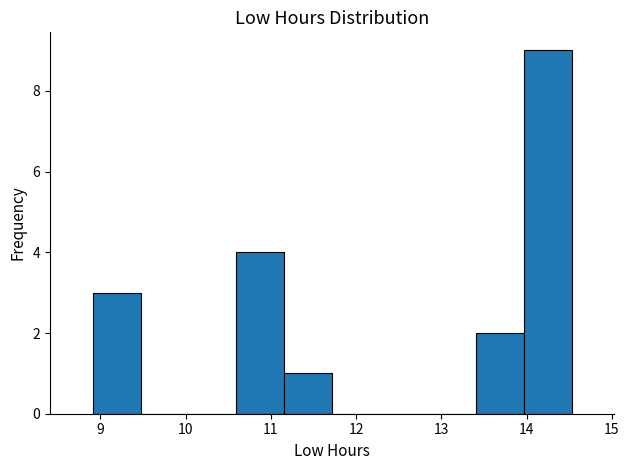

Reading left to right, transcribe this chart: for each bar, give the range it covers on the x-axis and its height. Neither the bar edges nor the heights are printed on the chart, so give them approximately, as read against the axes.

8.9 to 9.5: 3
9.5 to 10.0: 0
10.0 to 10.6: 0
10.6 to 11.2: 4
11.2 to 11.7: 1
11.7 to 12.3: 0
12.3 to 12.8: 0
12.8 to 13.4: 0
13.4 to 14.0: 2
14.0 to 14.5: 9